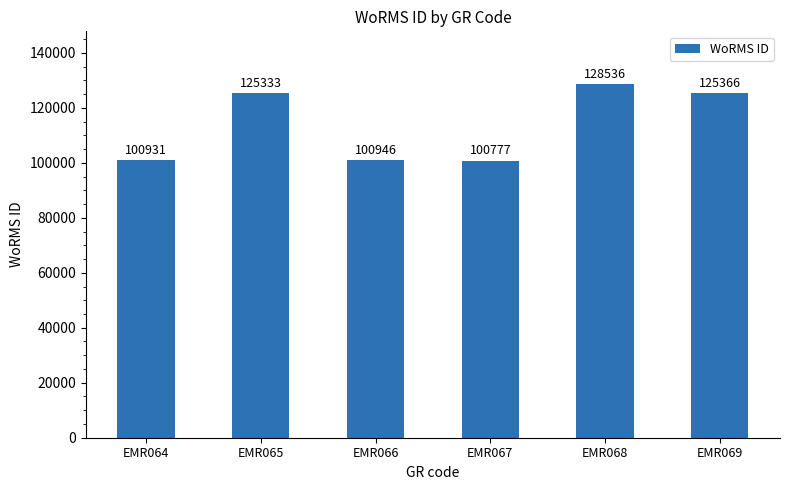

What is the smallest value displayed?

100777